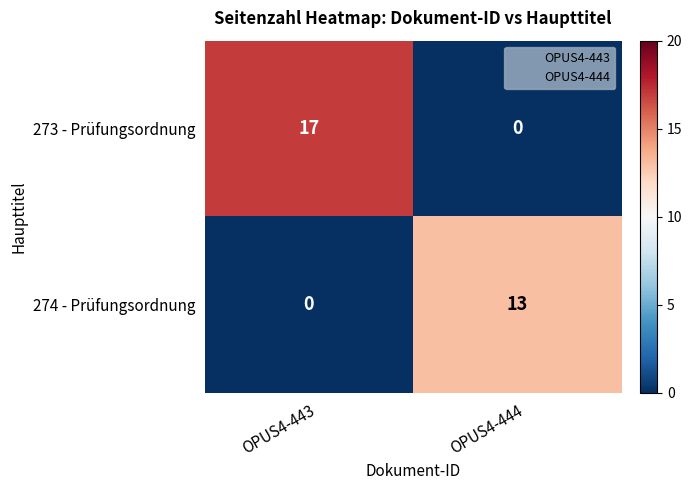

Reading left to right, transcribe all the data shown in this chart.

273 - Prüfungsordnung: OPUS4-443=17	OPUS4-444=0
274 - Prüfungsordnung: OPUS4-443=0	OPUS4-444=13